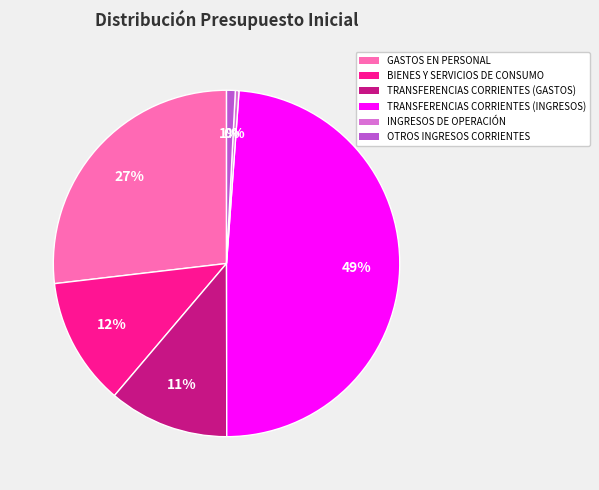

Is it true that TRANSFERENCIAS CORRIENTES (GASTOS) is 11% of the pie?

True